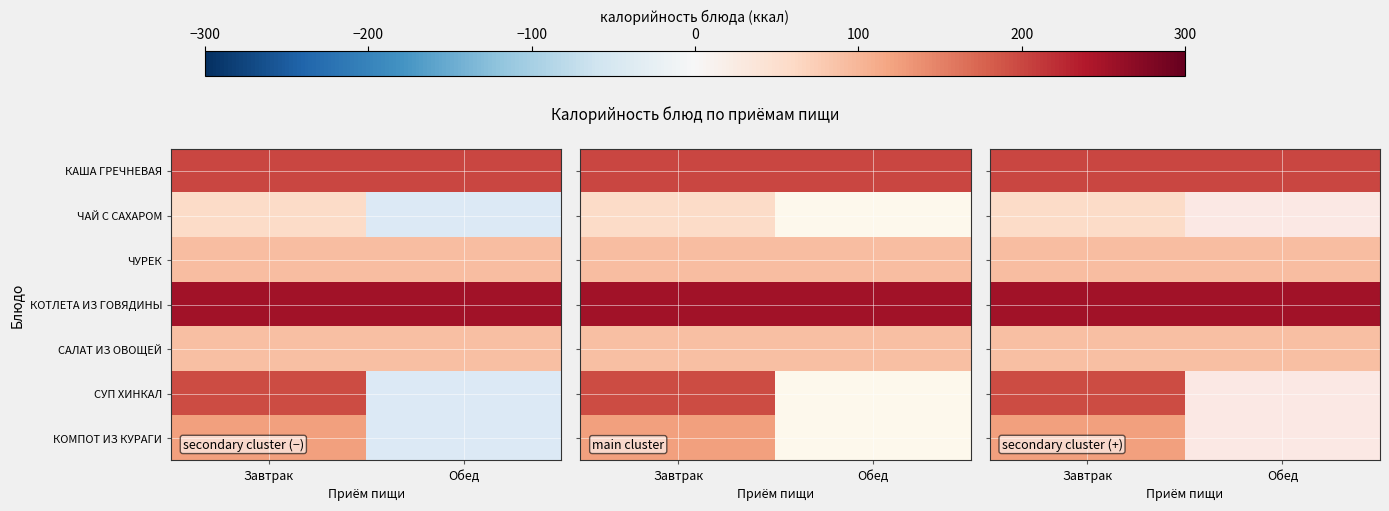

Is the value of КАША ГРЕЧНЕВАЯ at Завтрак greater than the value of КОТЛЕТА ИЗ ГОВЯДИНЫ at Обед?

No